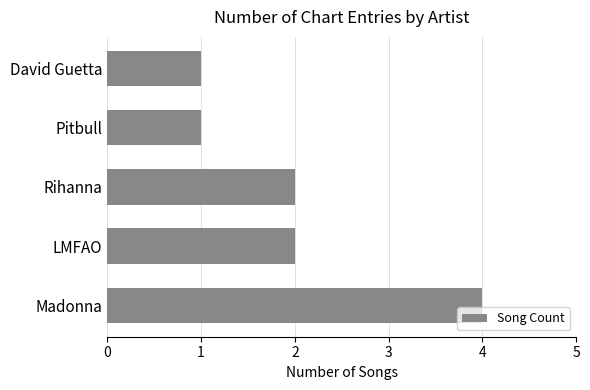

What is the sum of all values?

10